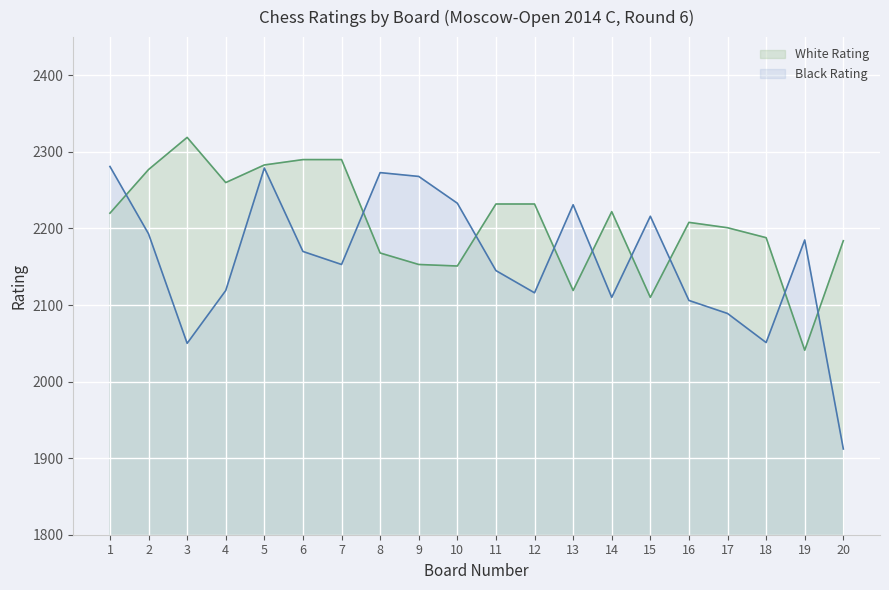

At which category does White Rating reach its first local valley?

4